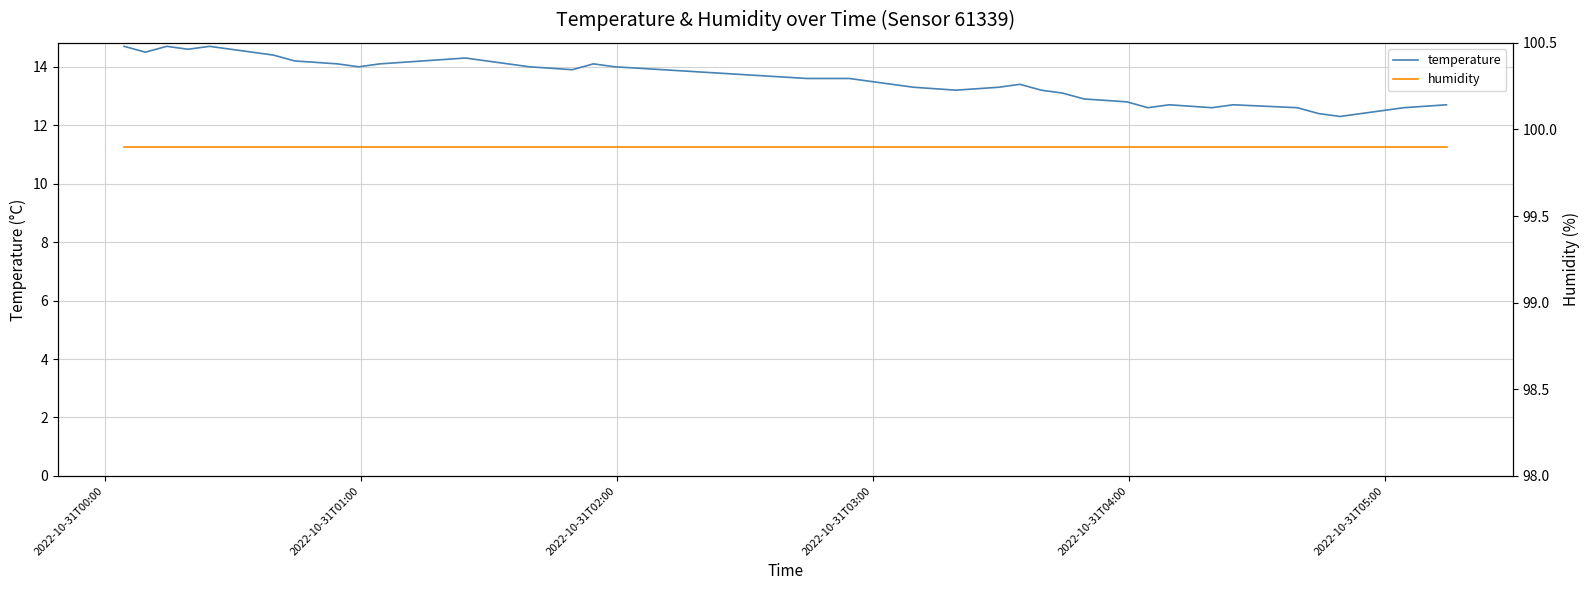

How many data points does each series have?

40